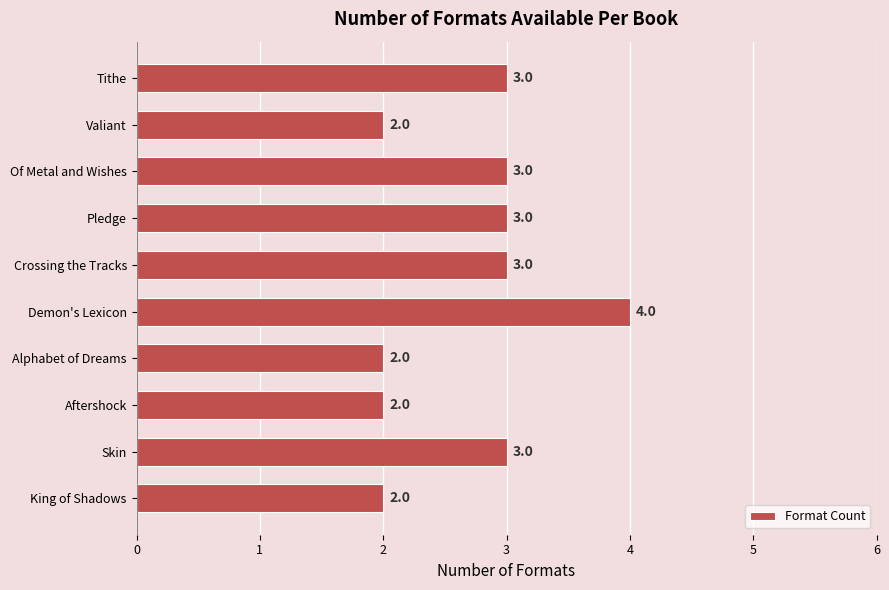

What is the ratio of the value at Skin to the value at Alphabet of Dreams?

1.5